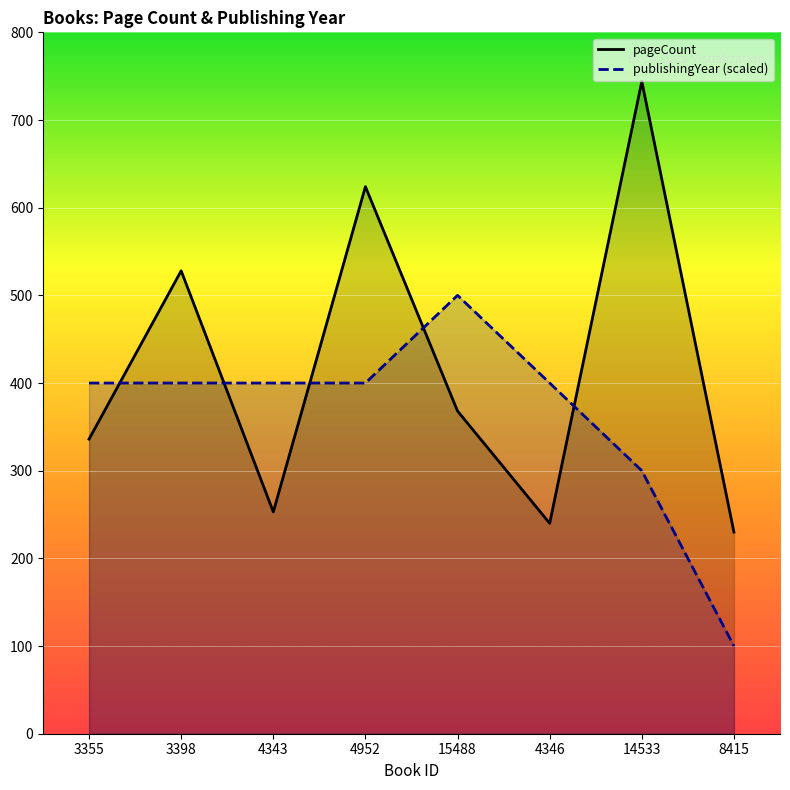

Which series has the largest range (max minus min)?

pageCount